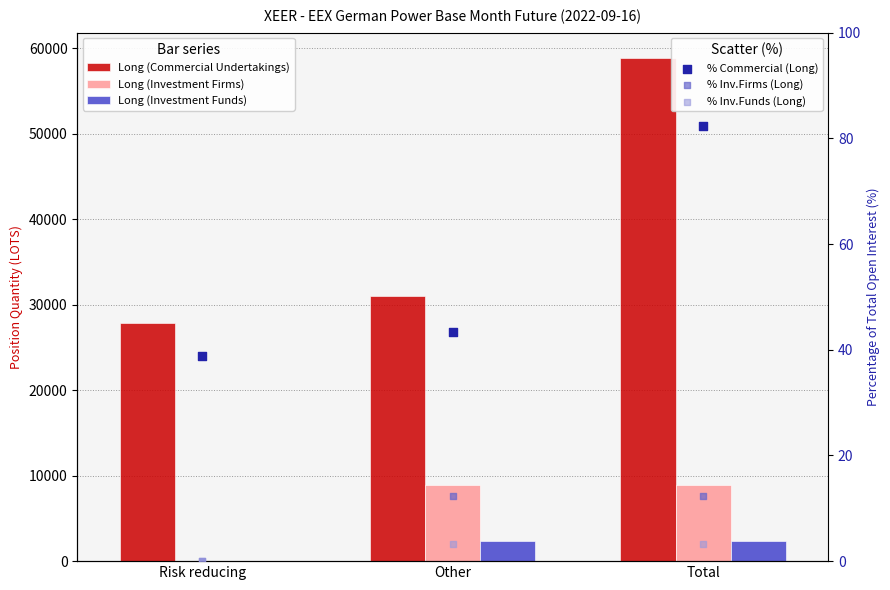

Which series has the widest spread of Y values?

Long (Commercial Undertakings)